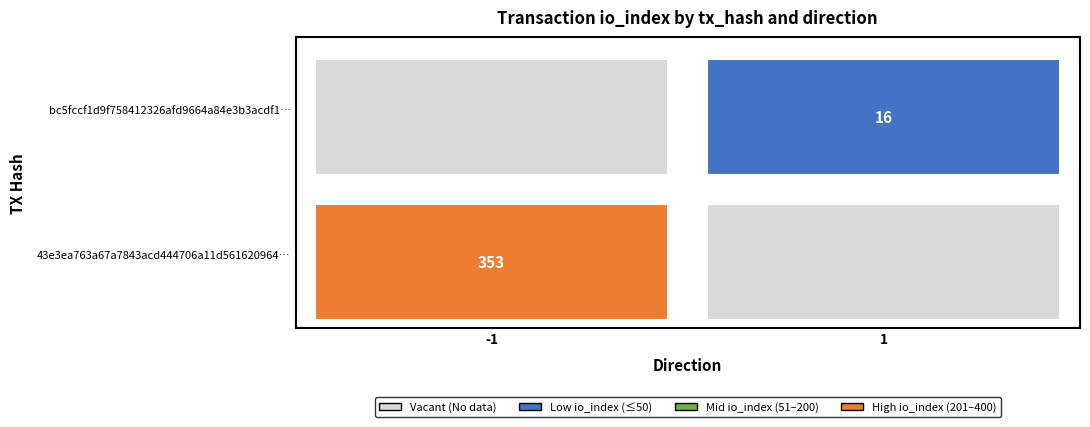

What is the difference between the highest and lowest values at io_index?

337